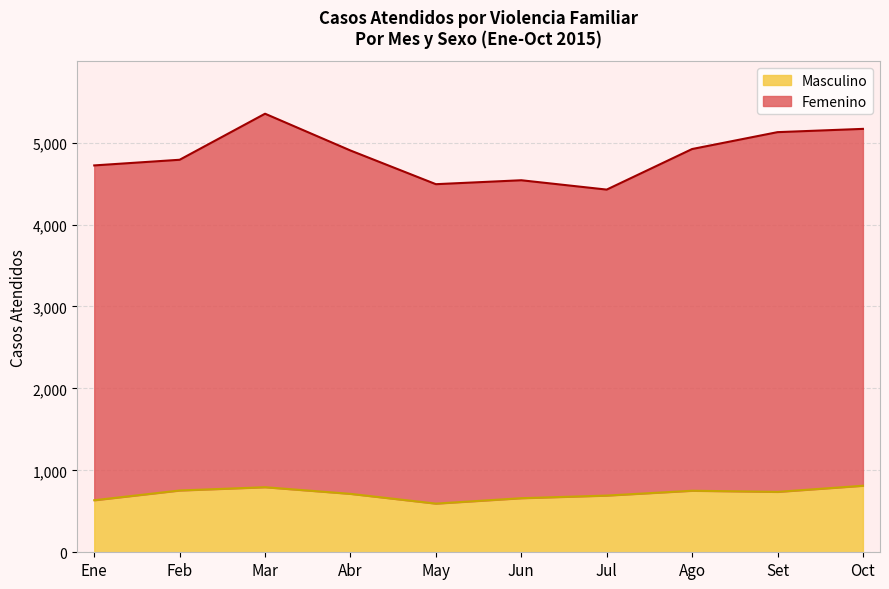

What are all the series names shown in the legend?

Masculino, Femenino